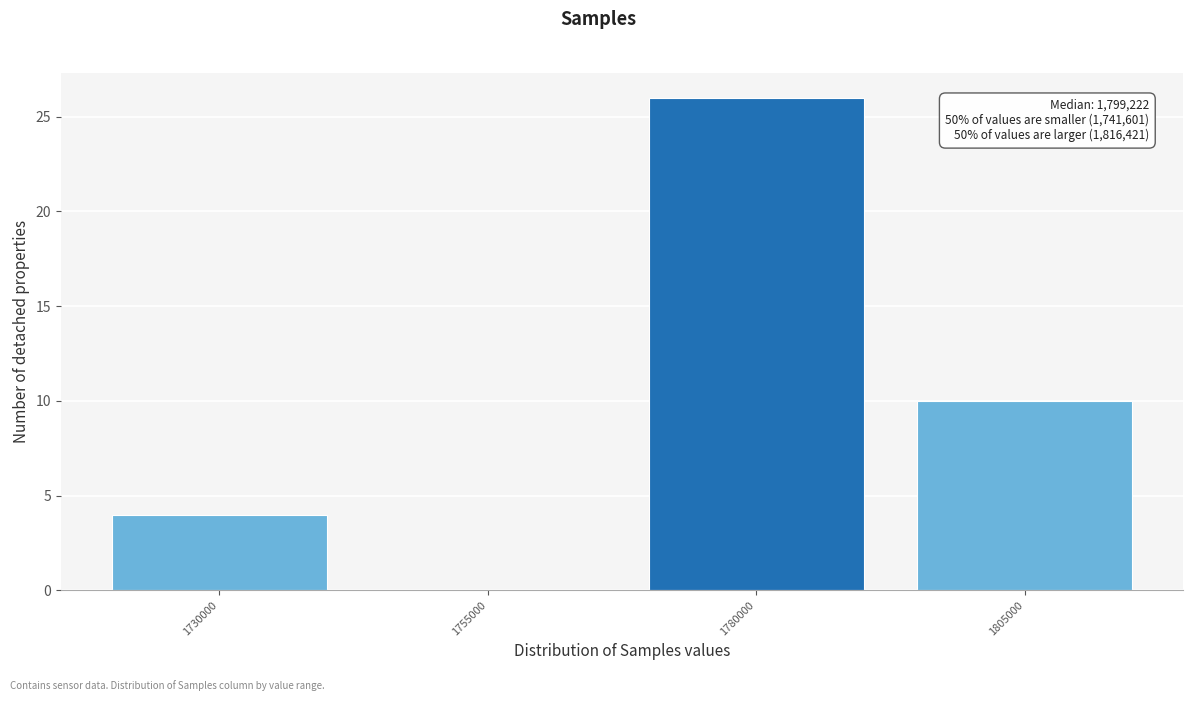

Reading right to left, list all the values displayed in this chart.

1805000=10	1780000=26	1755000=0	1730000=4